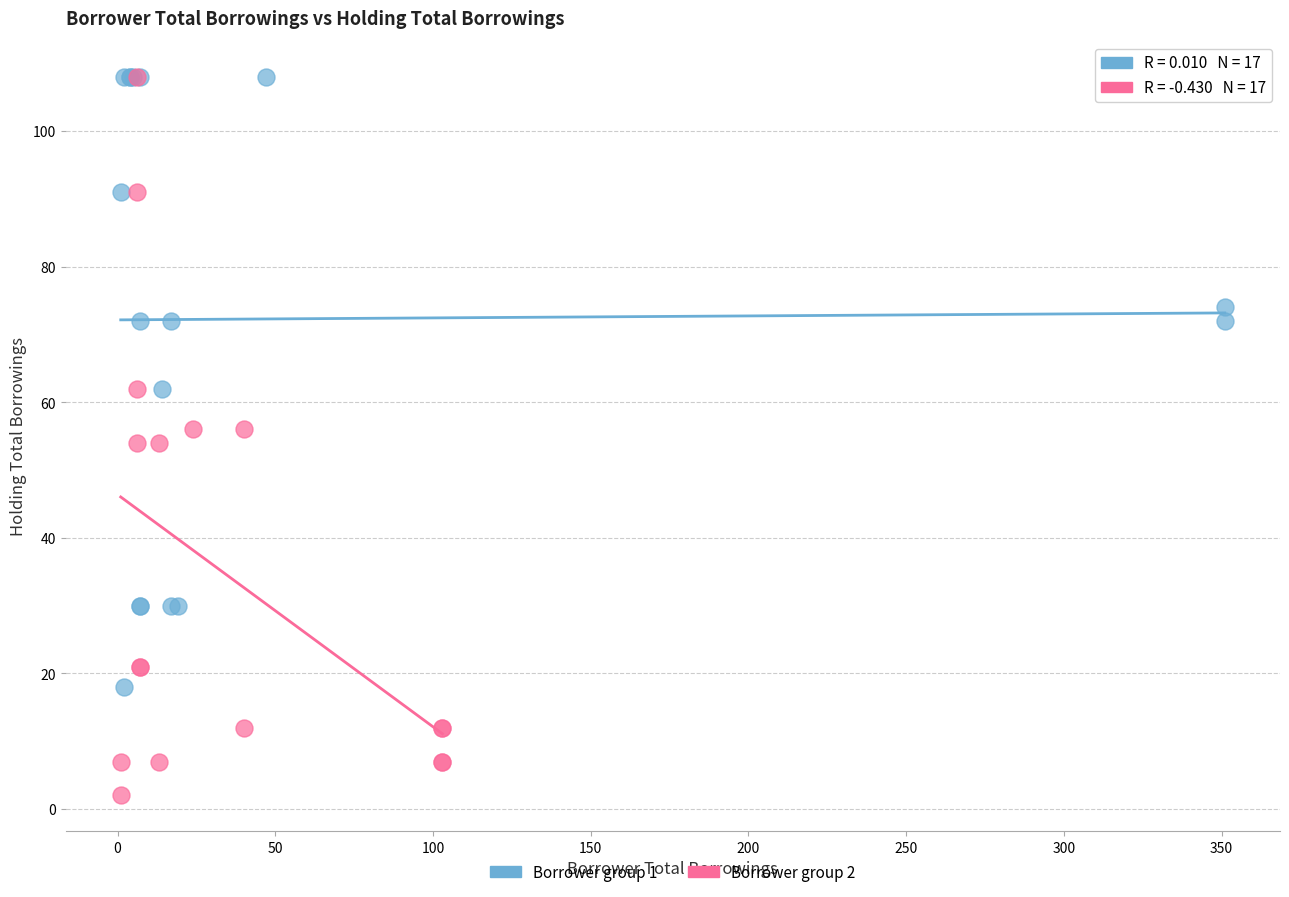

Which series has the widest spread of Y values?

Borrower group 2